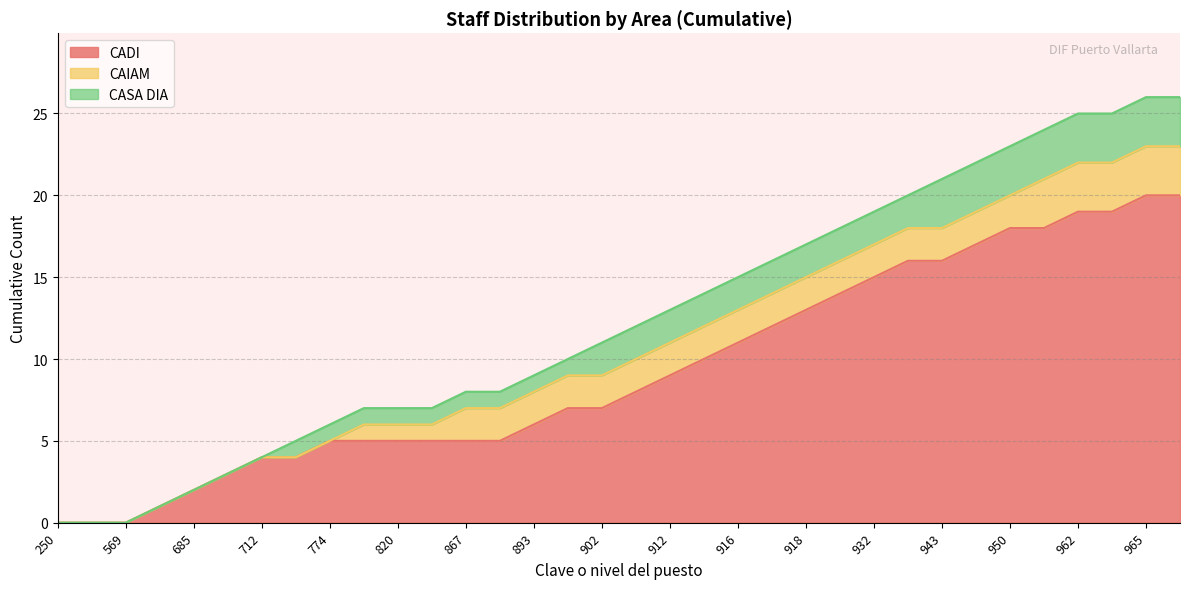

Which series has the widest spread of values?

CADI